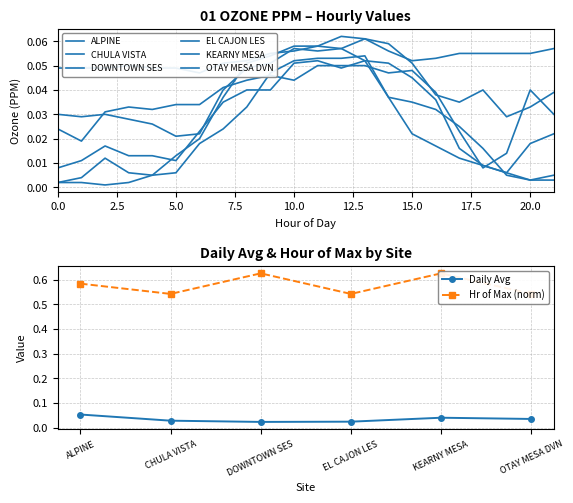

How many Daily Avg values are between 0 and 1?

6